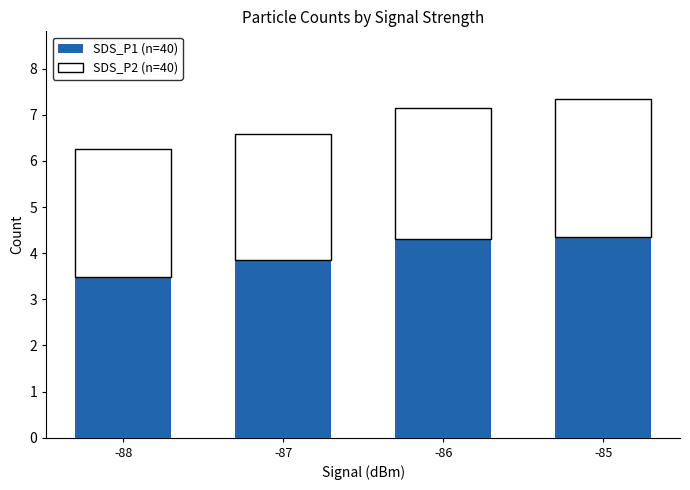

What is the total value across all series at -88?

6.3